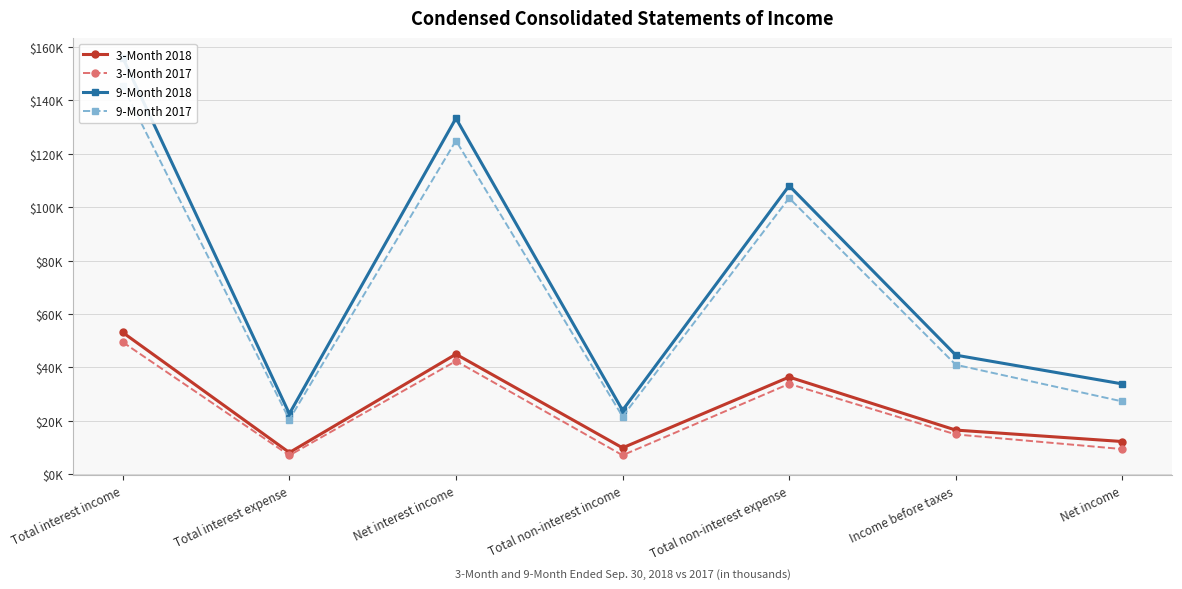

True or false: 9-Month 2018 and 3-Month 2018 intersect in this chart.

False